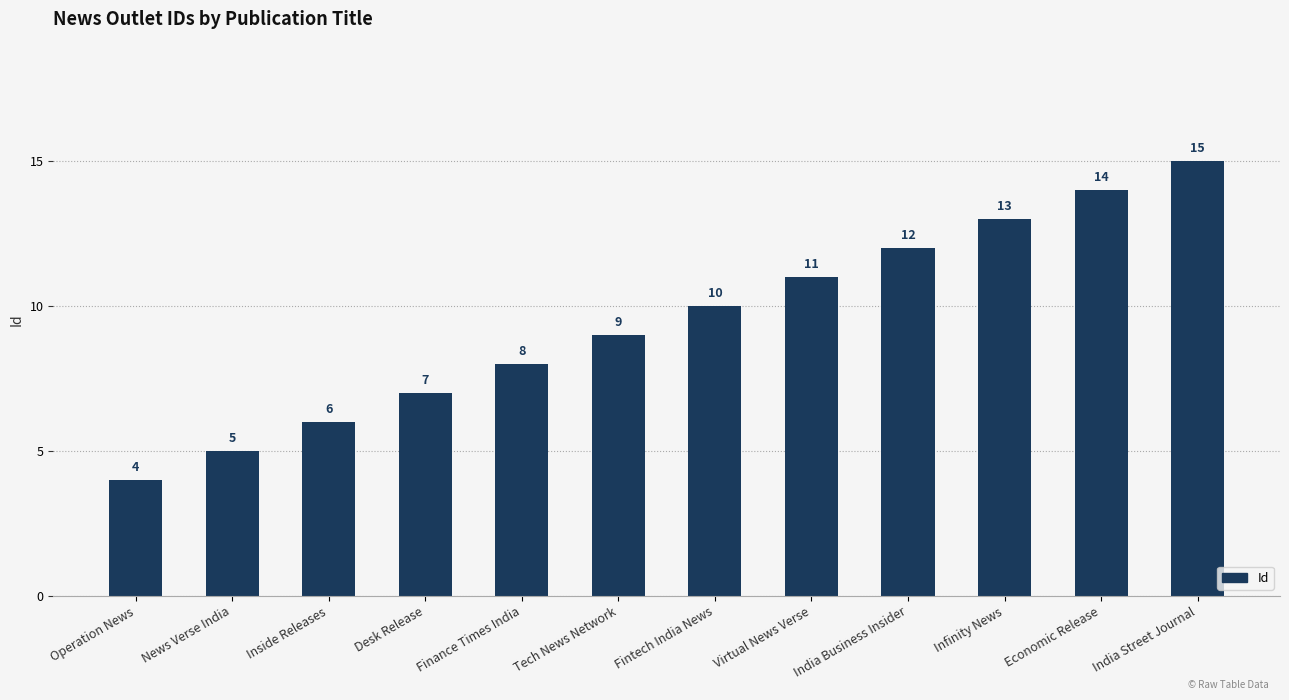

At which label is the value closest to 9?

Tech News Network